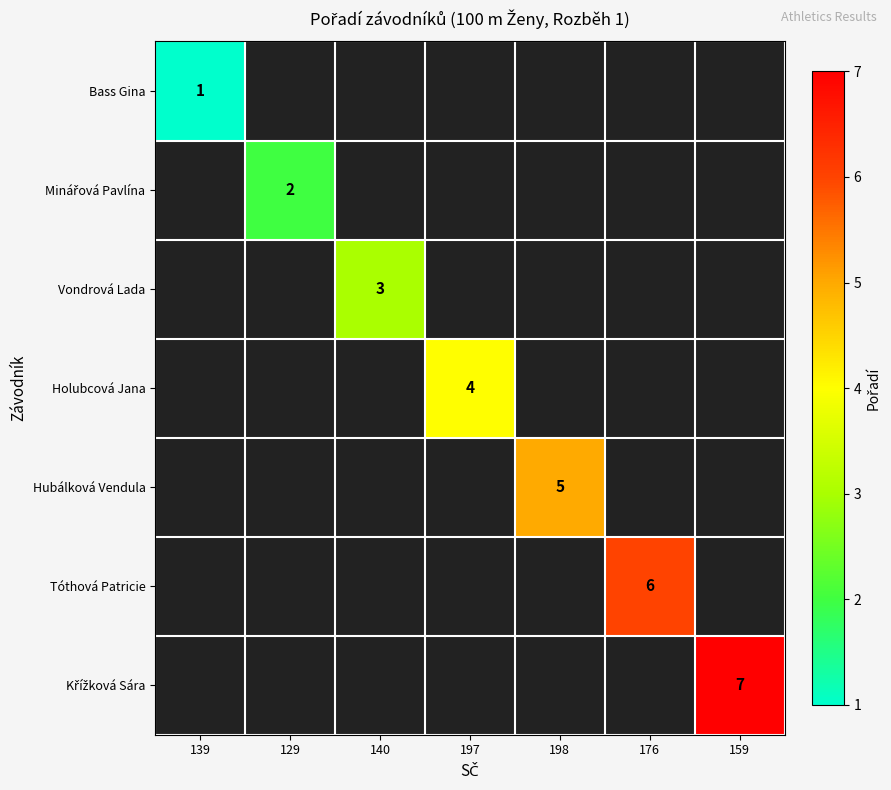

The value of Bass Gina at 139 is 0. True or false?

False